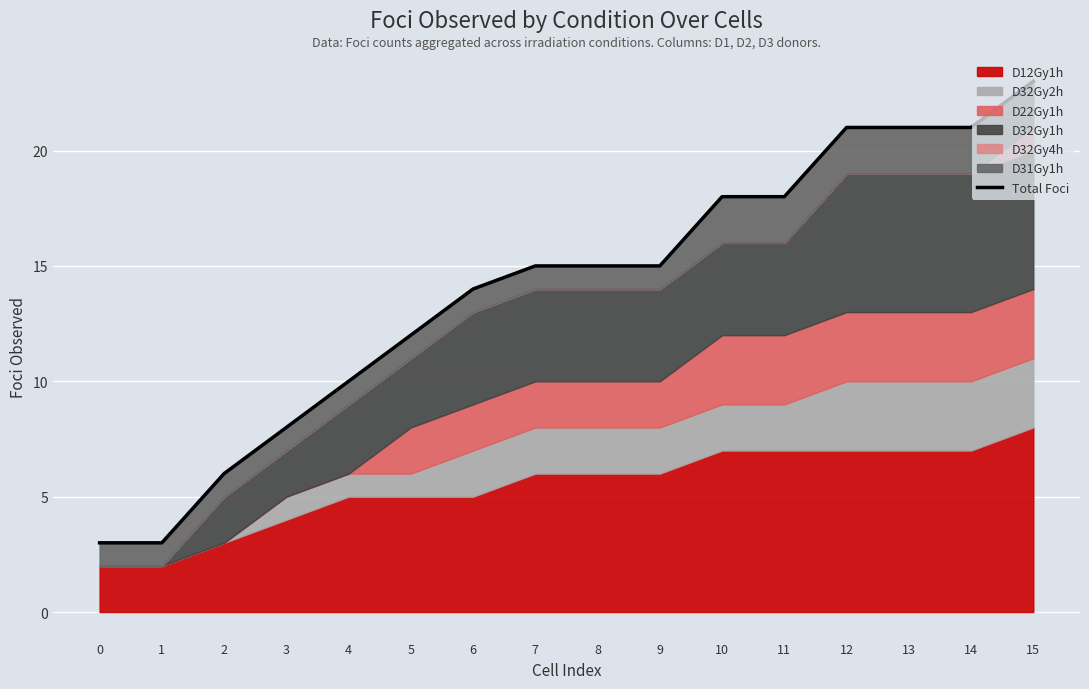

True or false: the data has more than 2 interior local peaks.

False